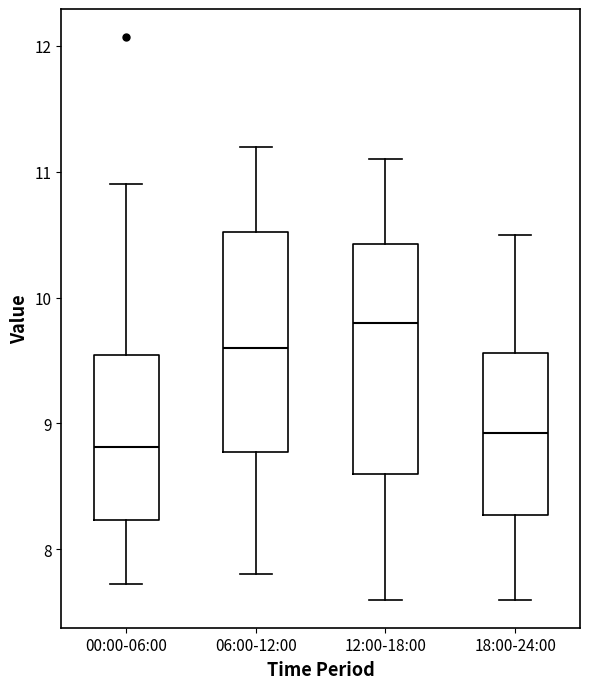

Which box's median line is the highest?

12:00-18:00